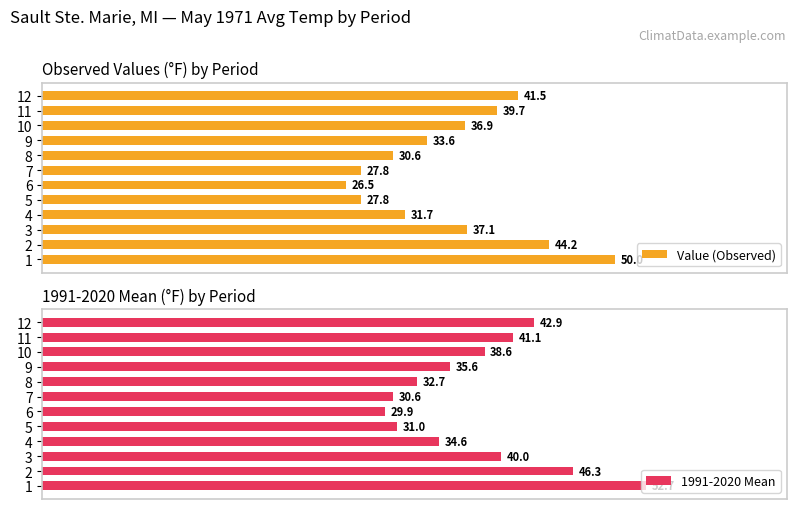

What is the value of the Value (Observed) bar at the 7th from the left?

27.8